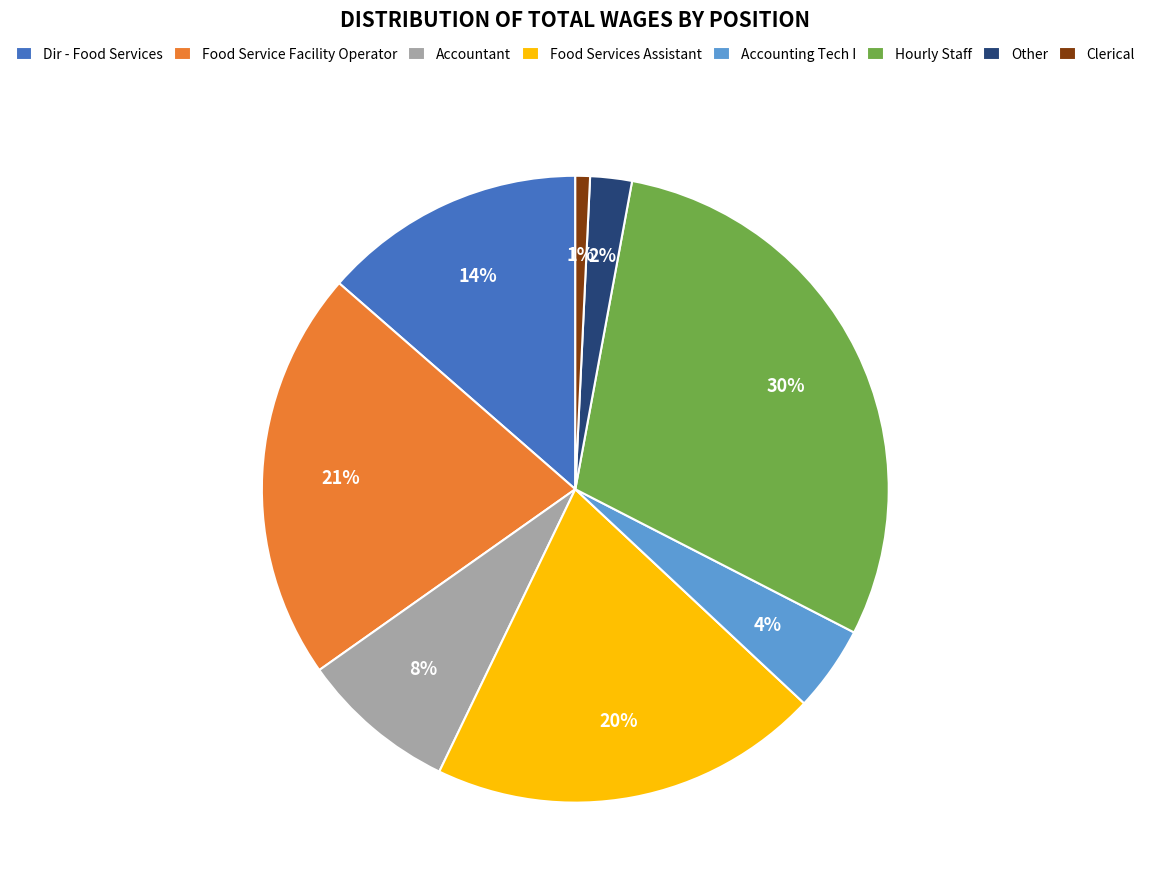

To the nearest percent, what is the average slice percentage?

12%